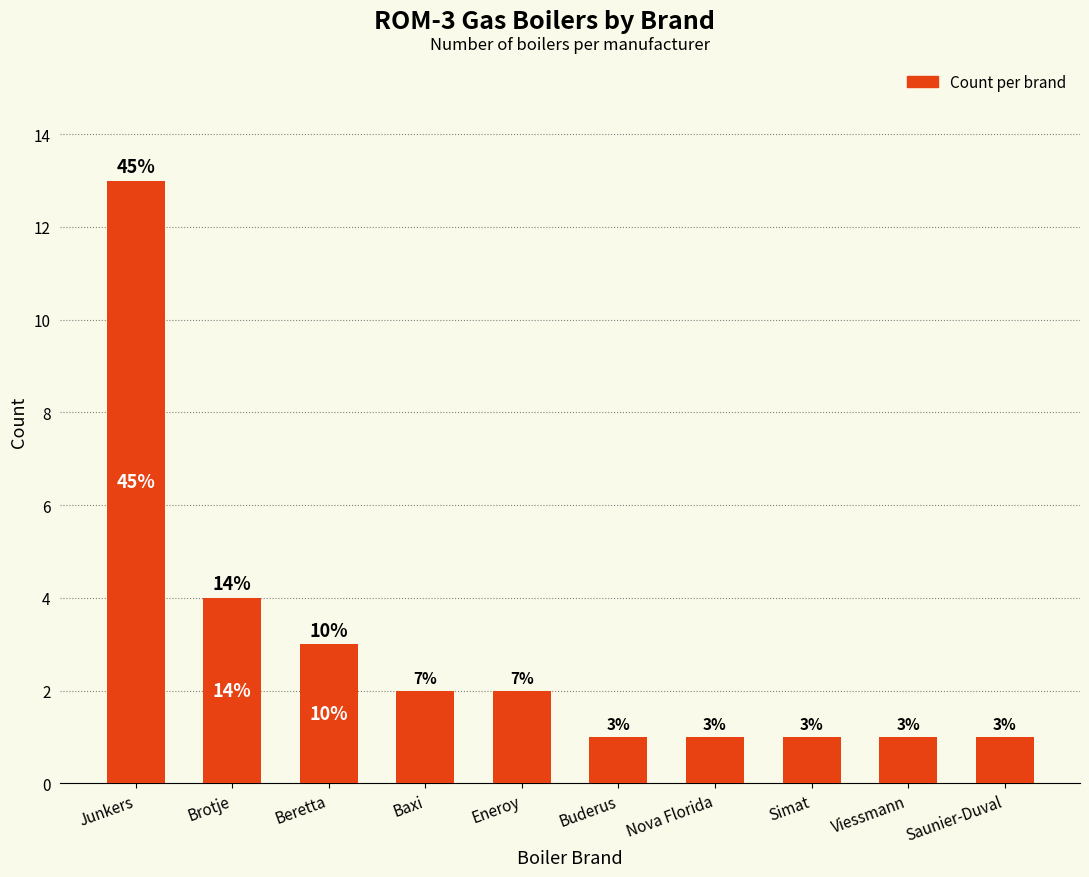

Does the chart contain stacked bars?

No